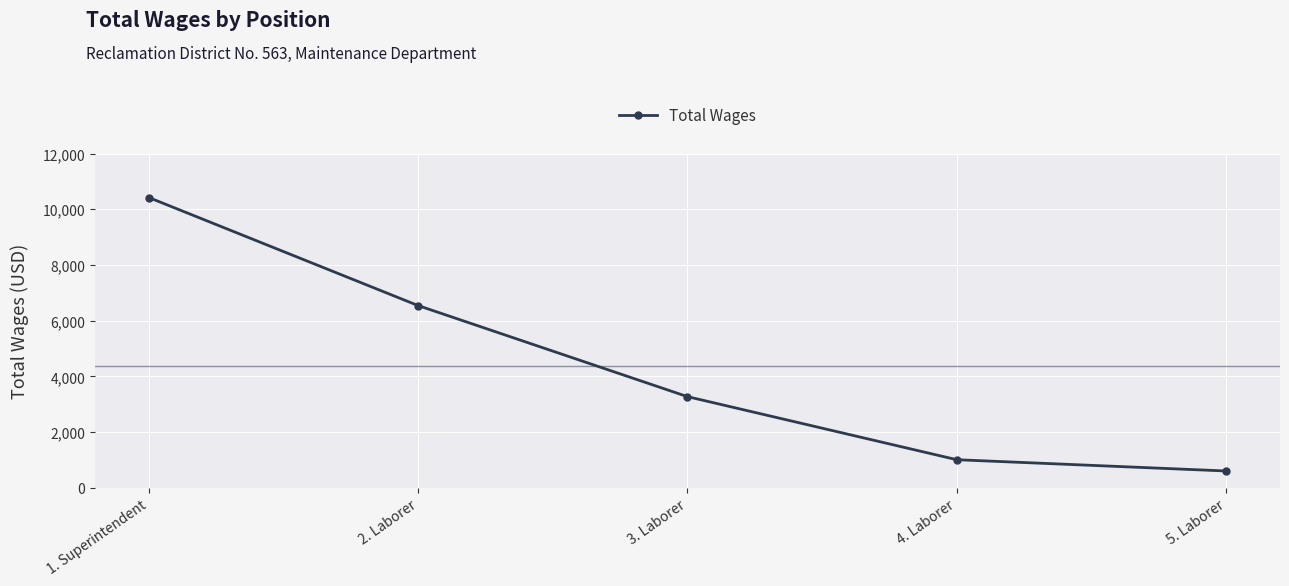

What is the difference between the maximum and minimum values?

9820